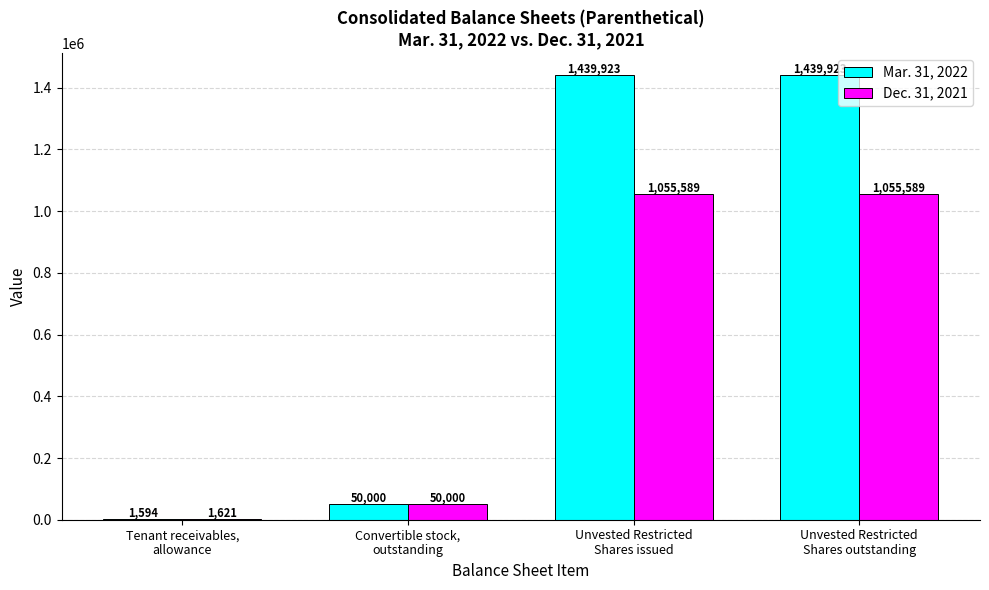

True or false: Mar. 31, 2022 has a value of 2309562 at Unvested Restricted
Shares issued.

False